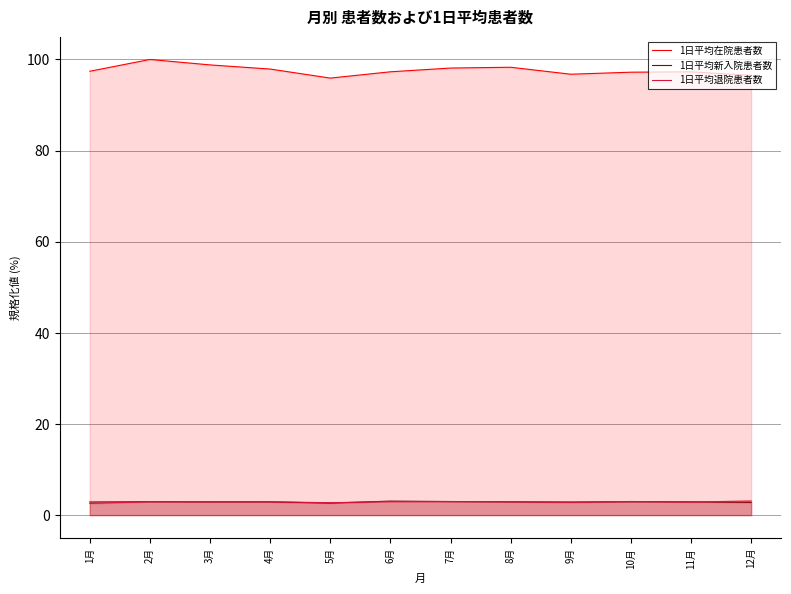

What is the difference between the second highest and second lowest values in the 1日平均在院患者数 series?

2.3